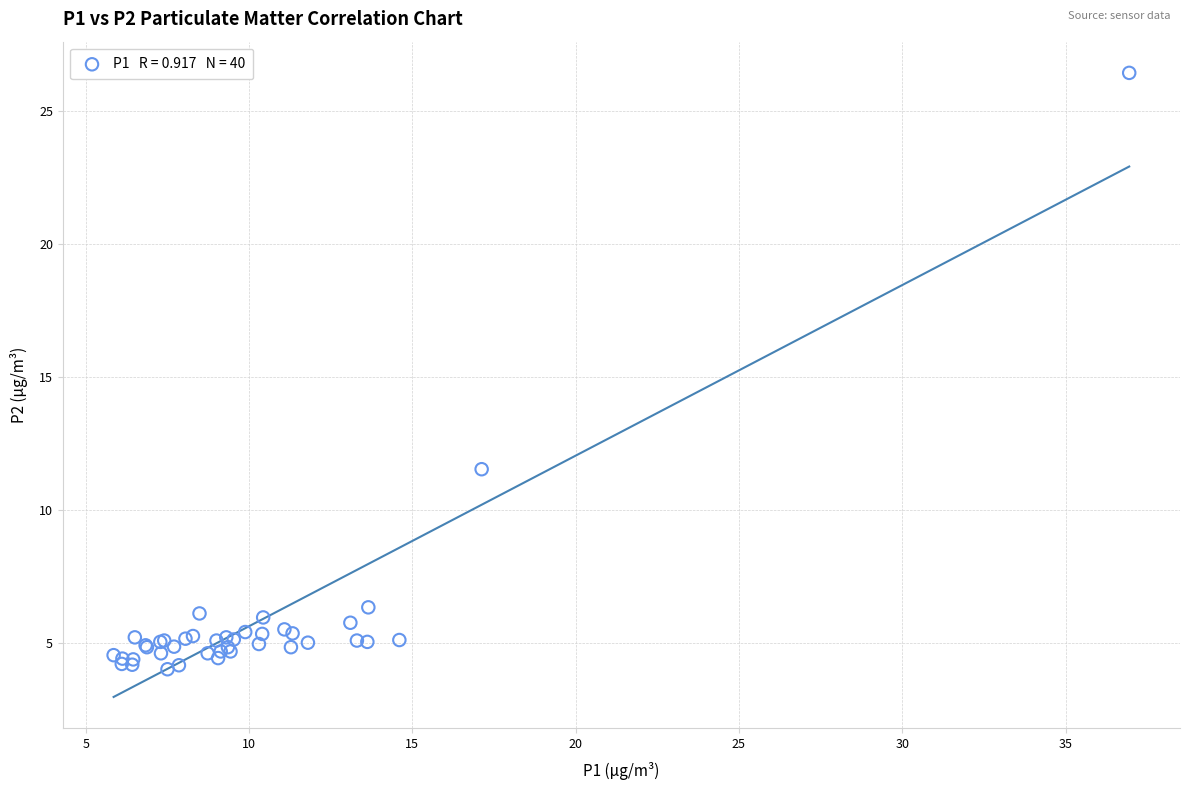

What Y value in the scatter plot is closest to 15?

11.5